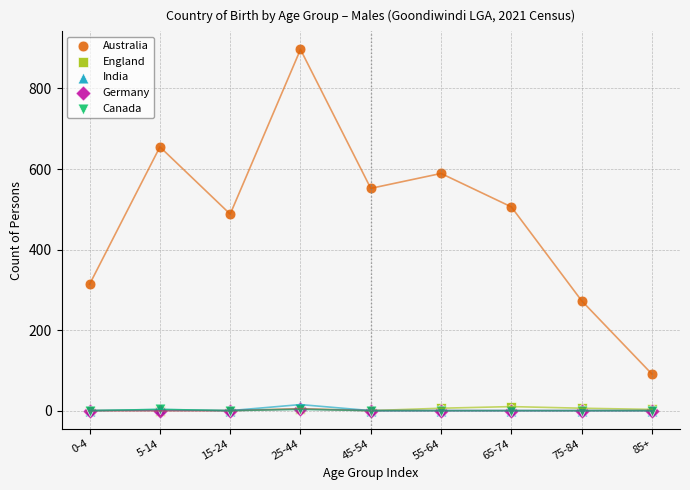

Which series contains the highest Y value?

Australia